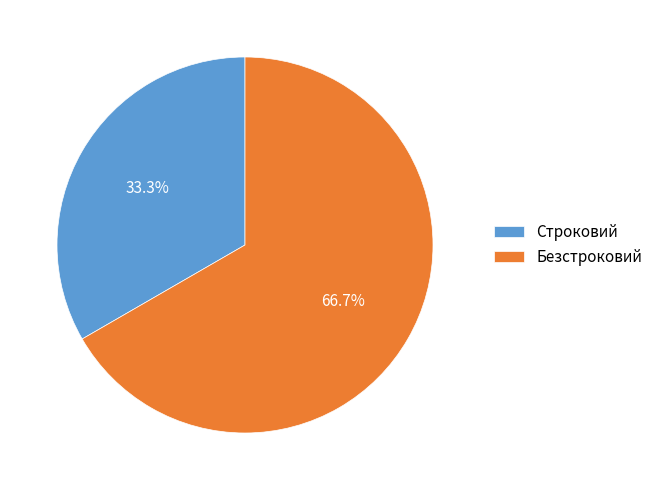

What is the largest slice in the pie chart?

Безстроковий